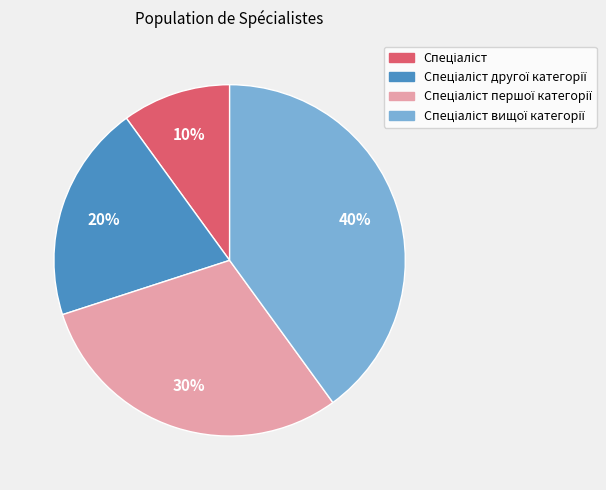

How many segments does this pie chart have?

4